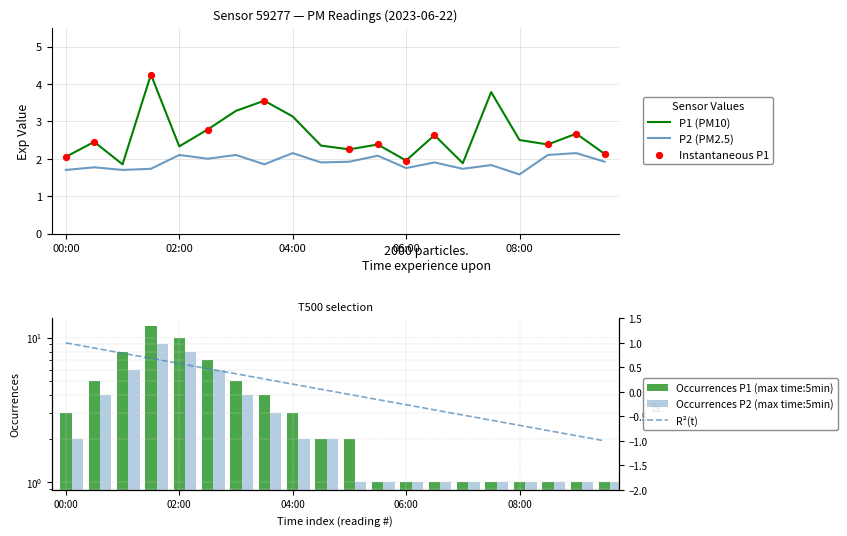

What is the total value across all series at 07:30?

5.6